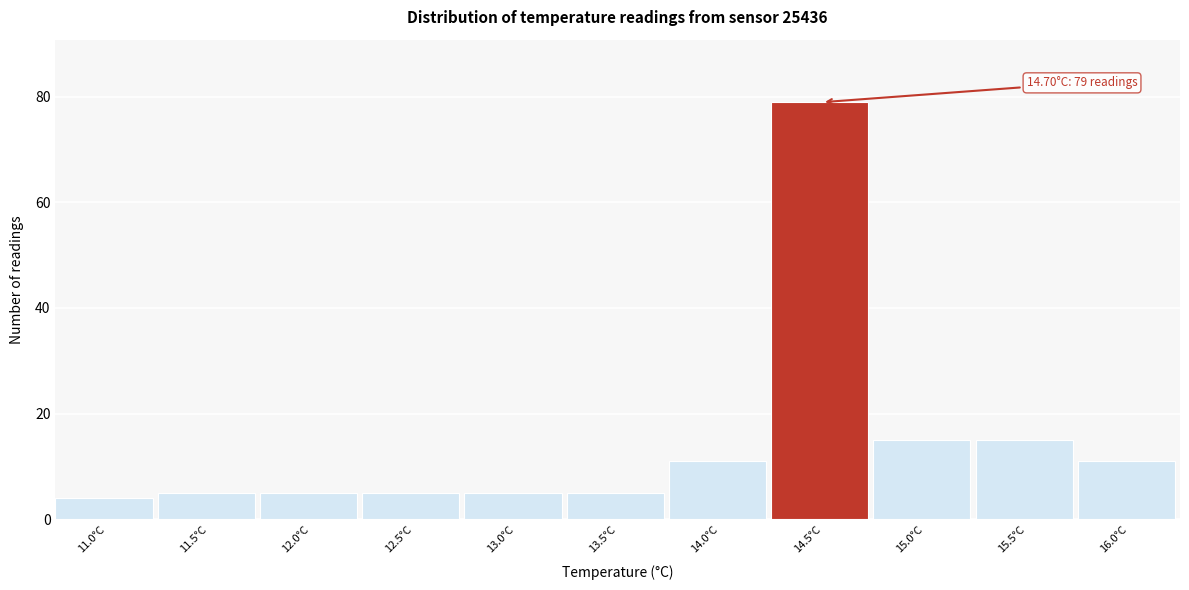

Reading left to right, transcribe all the data shown in this chart.

4	5	5	5	5	5	11	79	15	15	11